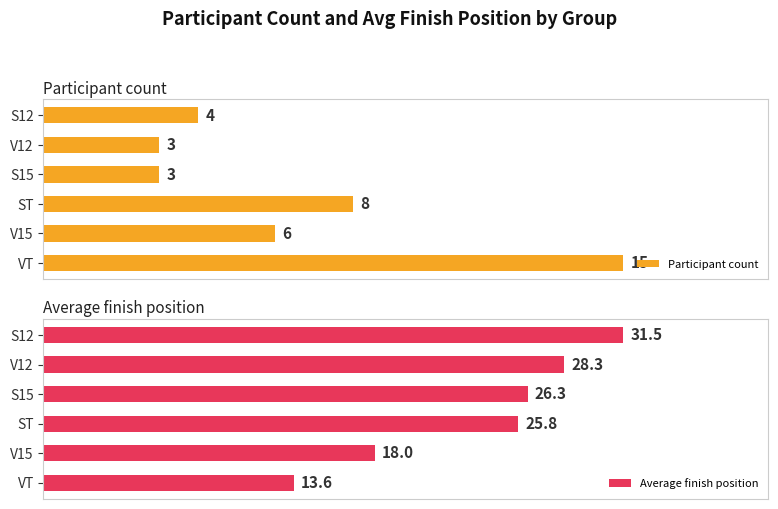

List the series in order of their peak value, highest first.

Average finish position, Participant count